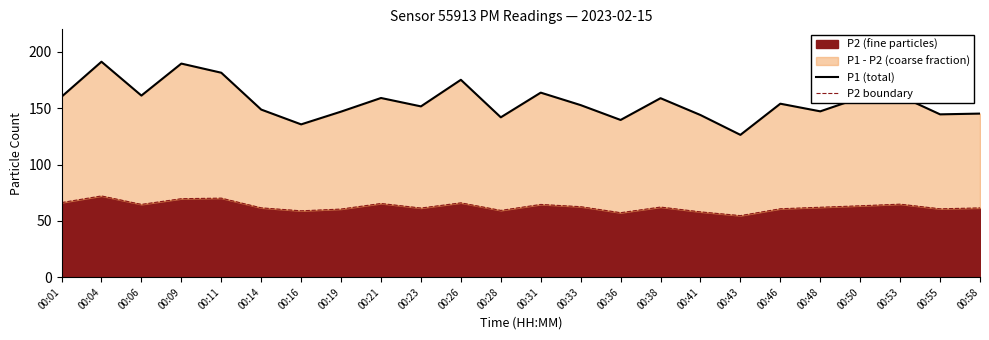

How many categories are shown in the chart?

24